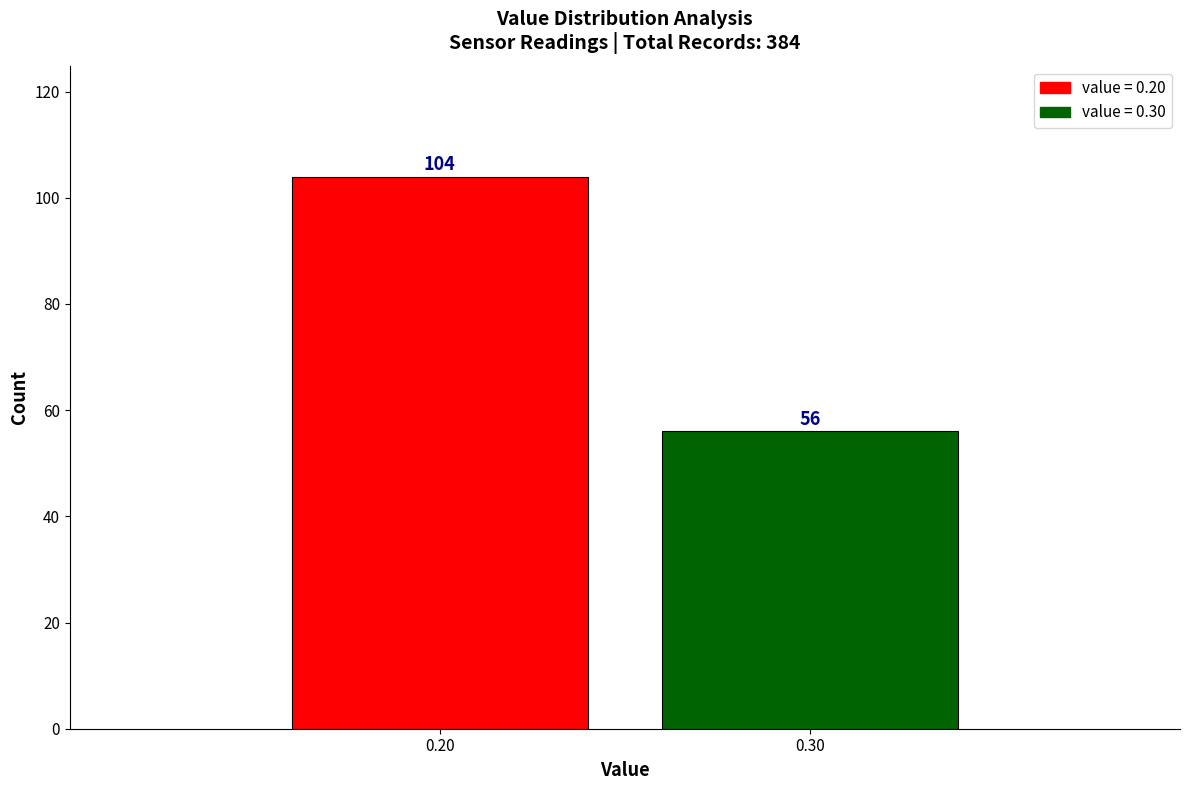

Reading right to left, extract all data points from this chart.

0.30=56	0.20=104